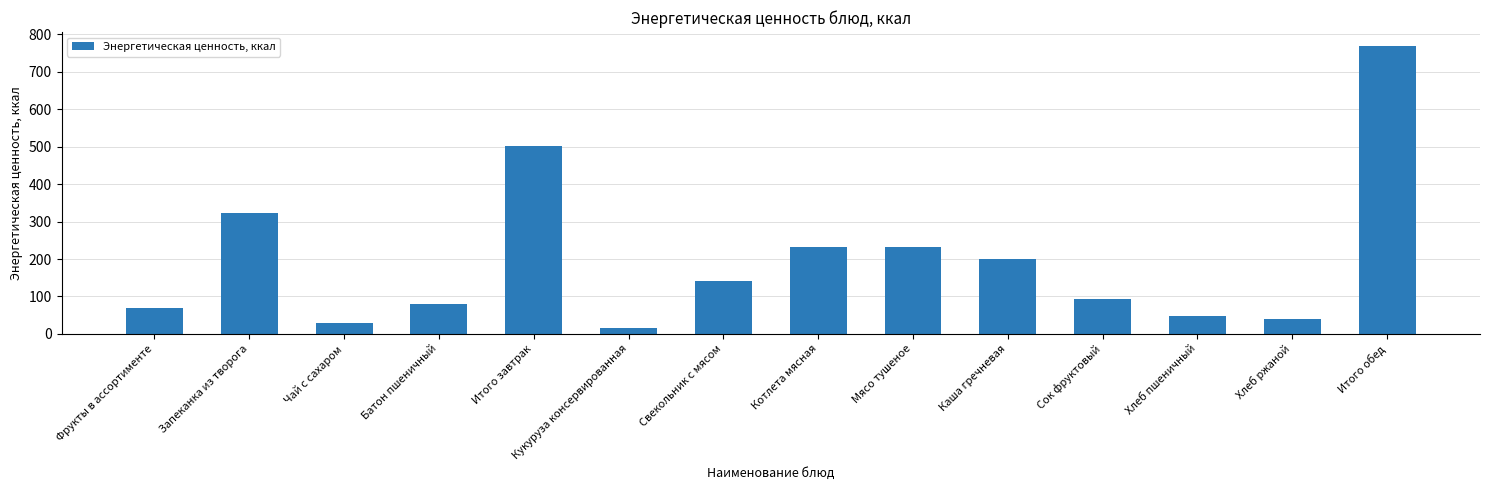

The chart shows a value of 767.8 at Итого обед. True or false?

True